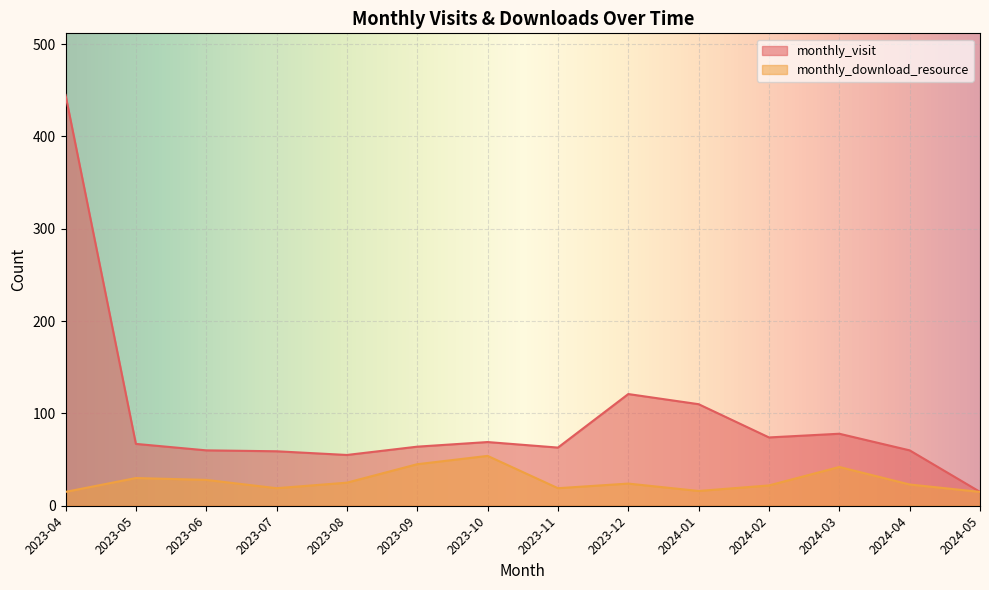

Rank the categories by monthly_visit value from lowest to highest.

2024-05, 2023-08, 2023-07, 2023-06, 2024-04, 2023-11, 2023-09, 2023-05, 2023-10, 2024-02, 2024-03, 2024-01, 2023-12, 2023-04